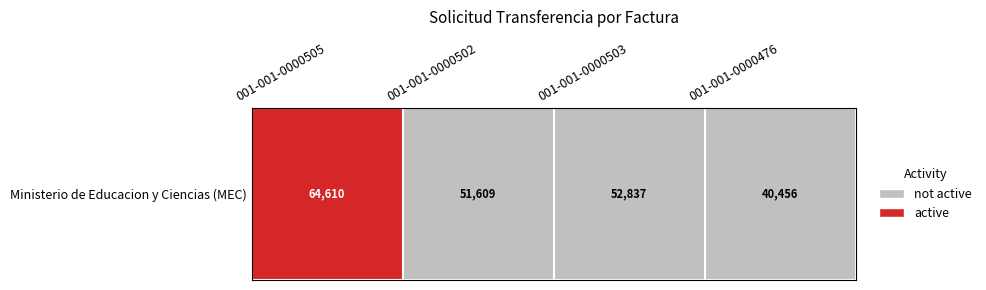

What is the difference between the maximum and minimum values?

1